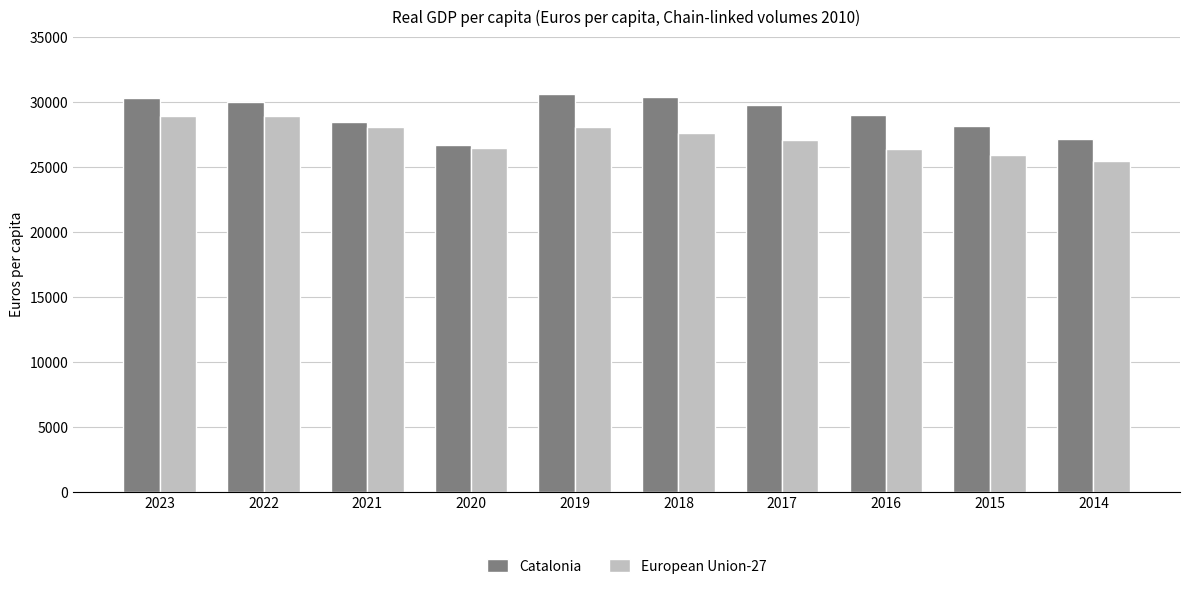

At which label does European Union-27 first exceed 27620?

2023